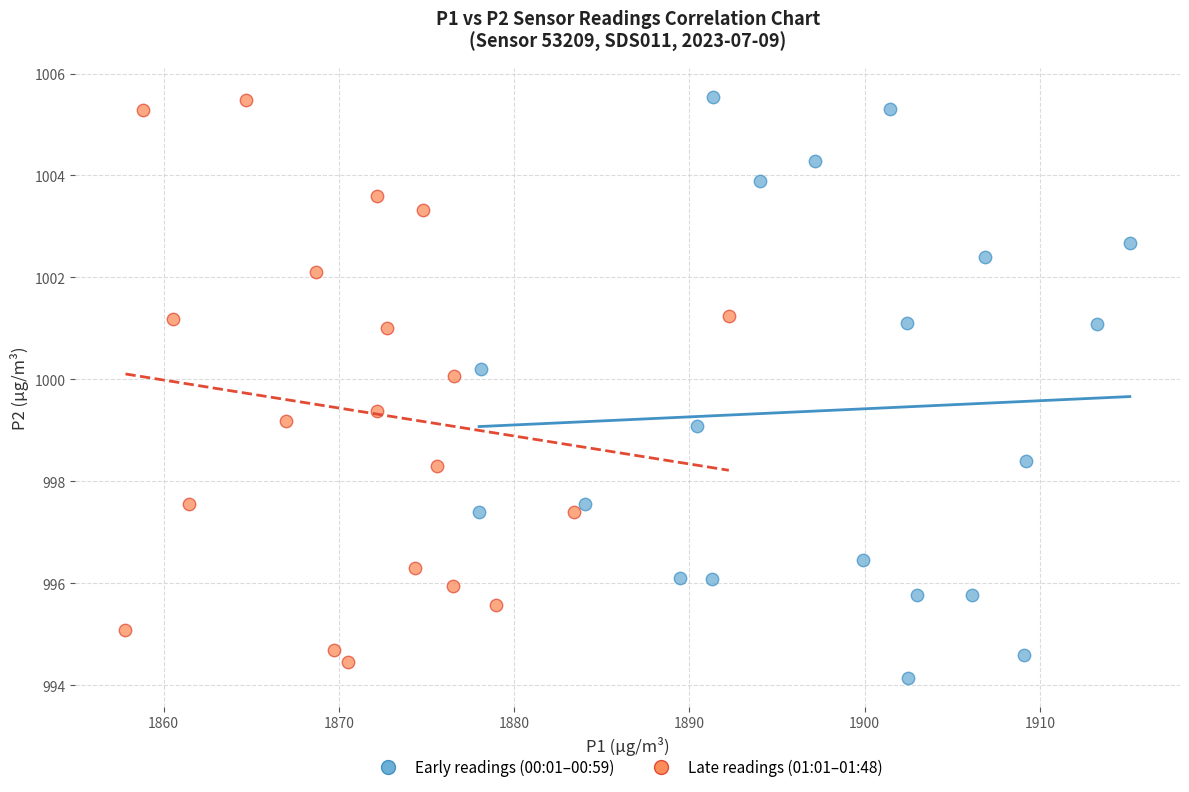

Which series reaches the minimum Y coordinate?

Early readings (00:01–00:59)